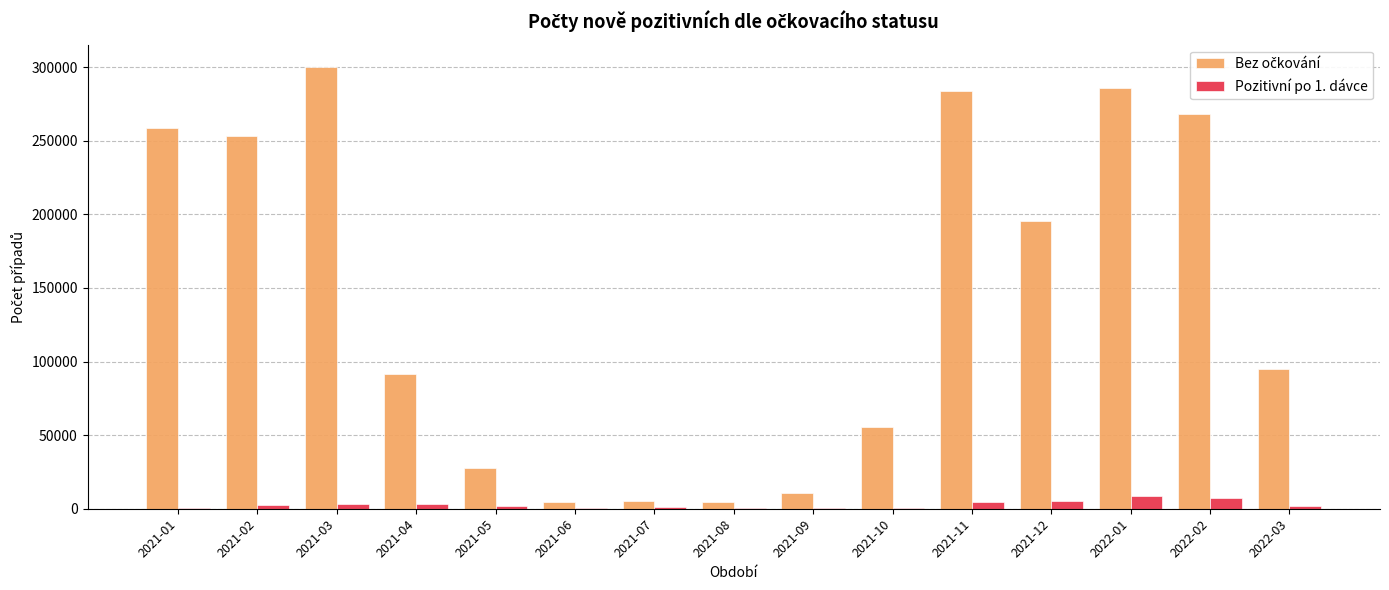

At which category does the chart reach its peak across all series?

2021-03